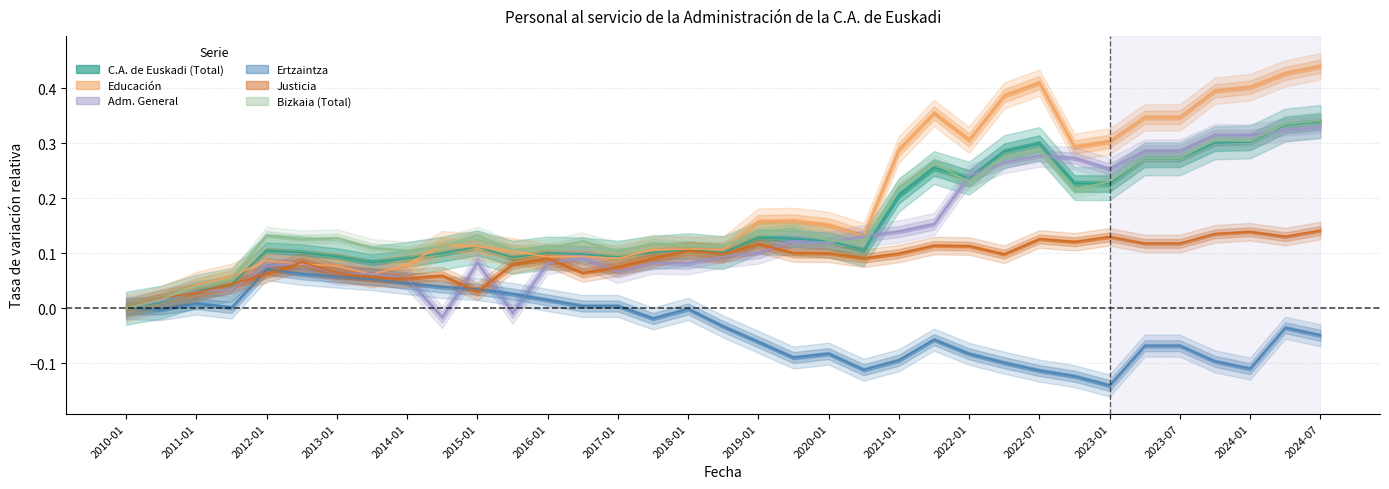

Does the chart display data point markers on the line(s)?

No